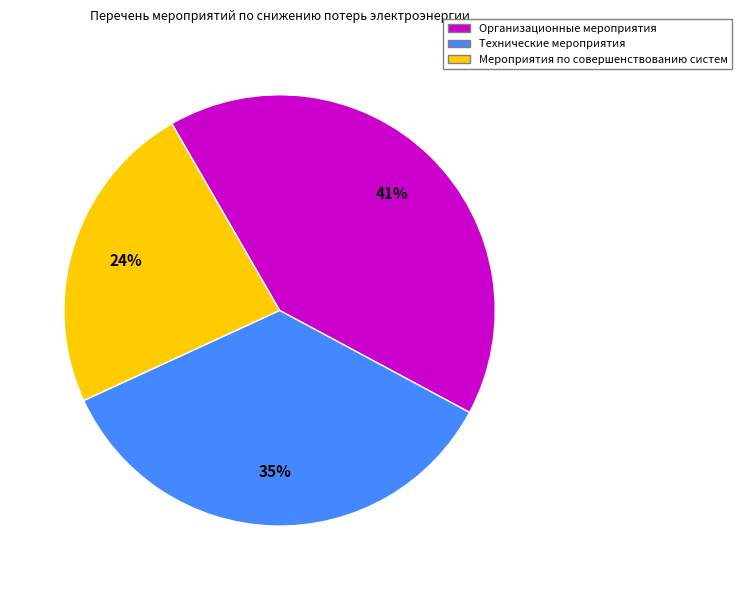

Between Технические мероприятия and Организационные мероприятия, which is larger?

Организационные мероприятия